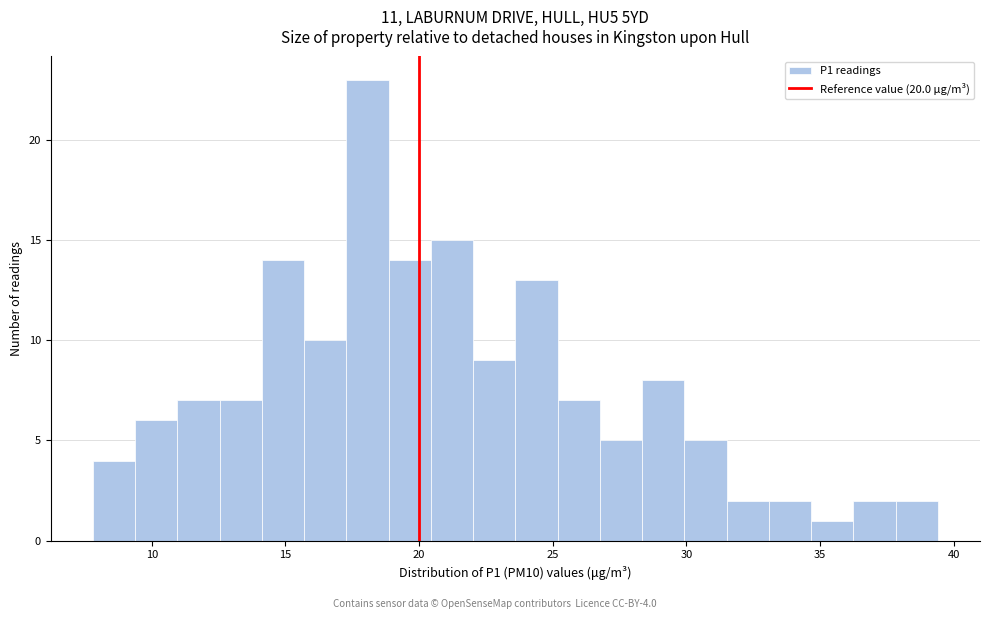

Read against the x-axis, roughly where is the centre of the tallest bar?

18.0